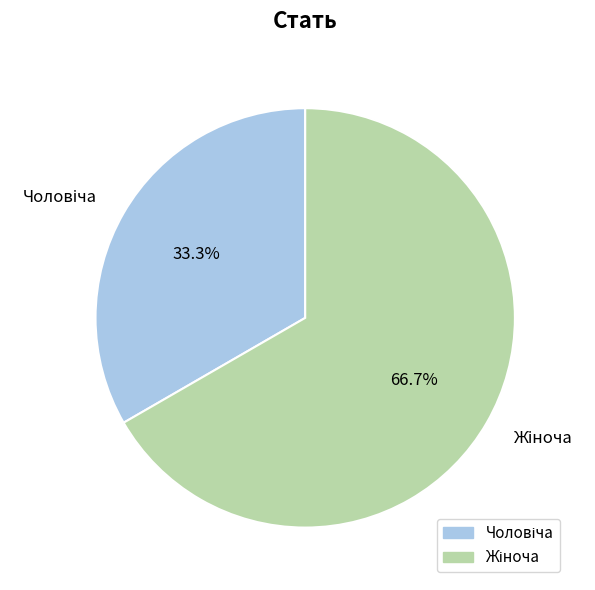

Is there a majority slice in this chart?

Yes